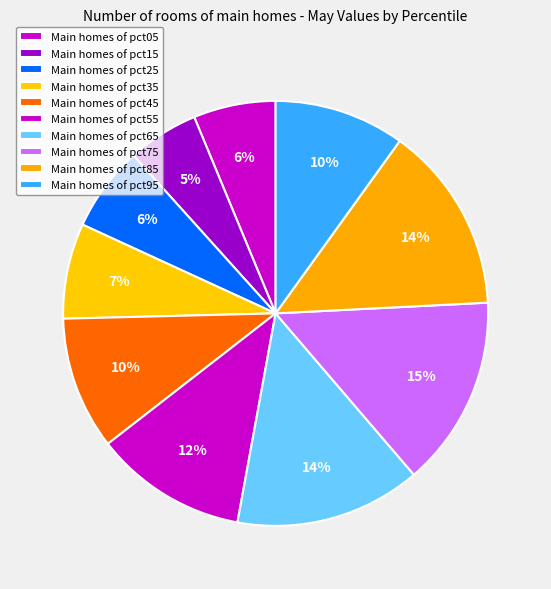

How many segments does this pie chart have?

10